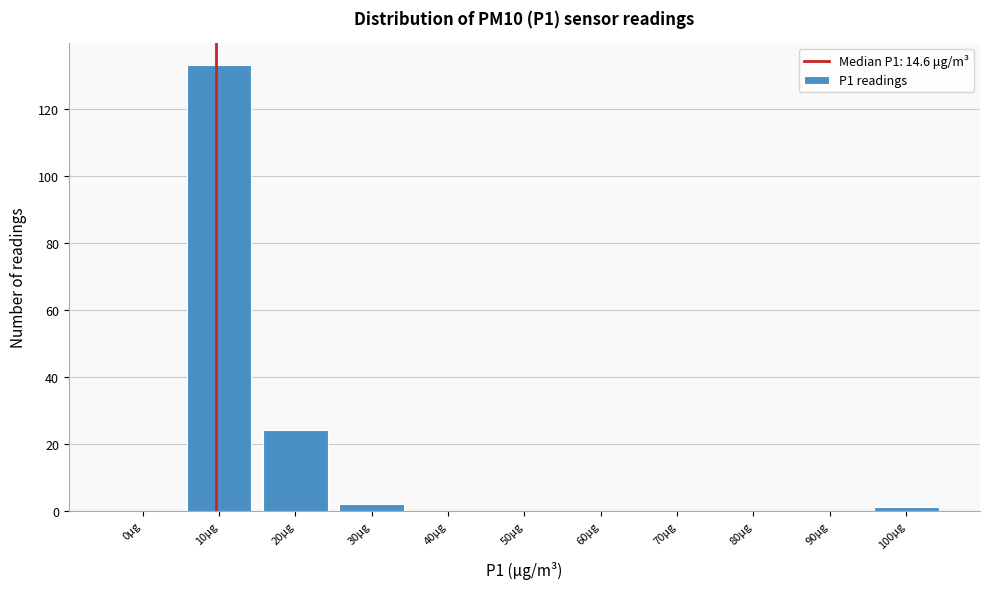

Reading right to left, extract all data points from this chart.

100μg=1	90μg=0	80μg=0	70μg=0	60μg=0	50μg=0	40μg=0	30μg=2	20μg=24	10μg=133	0μg=0